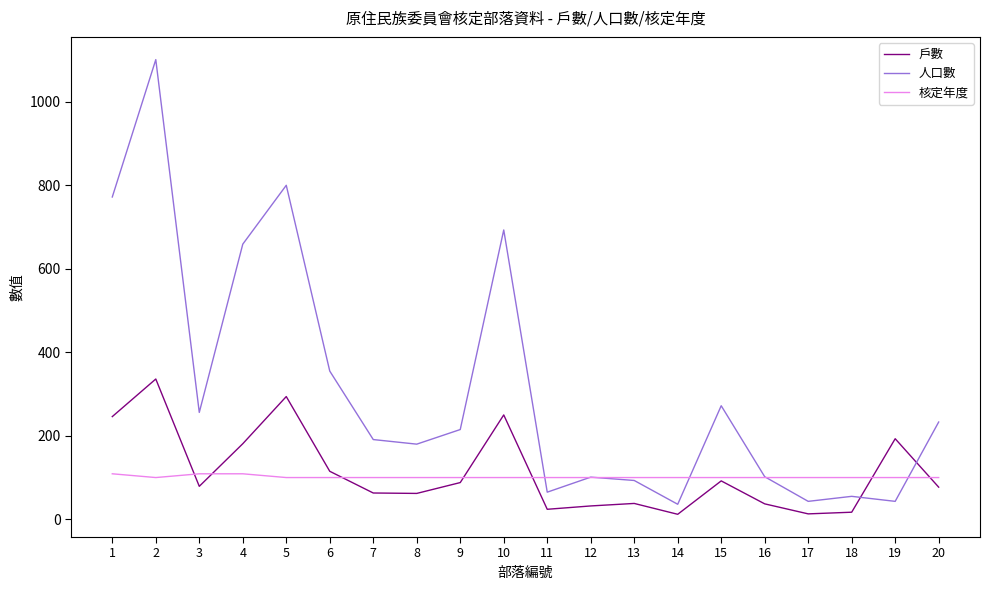

What is the sum of all 核定年度 values?

2027